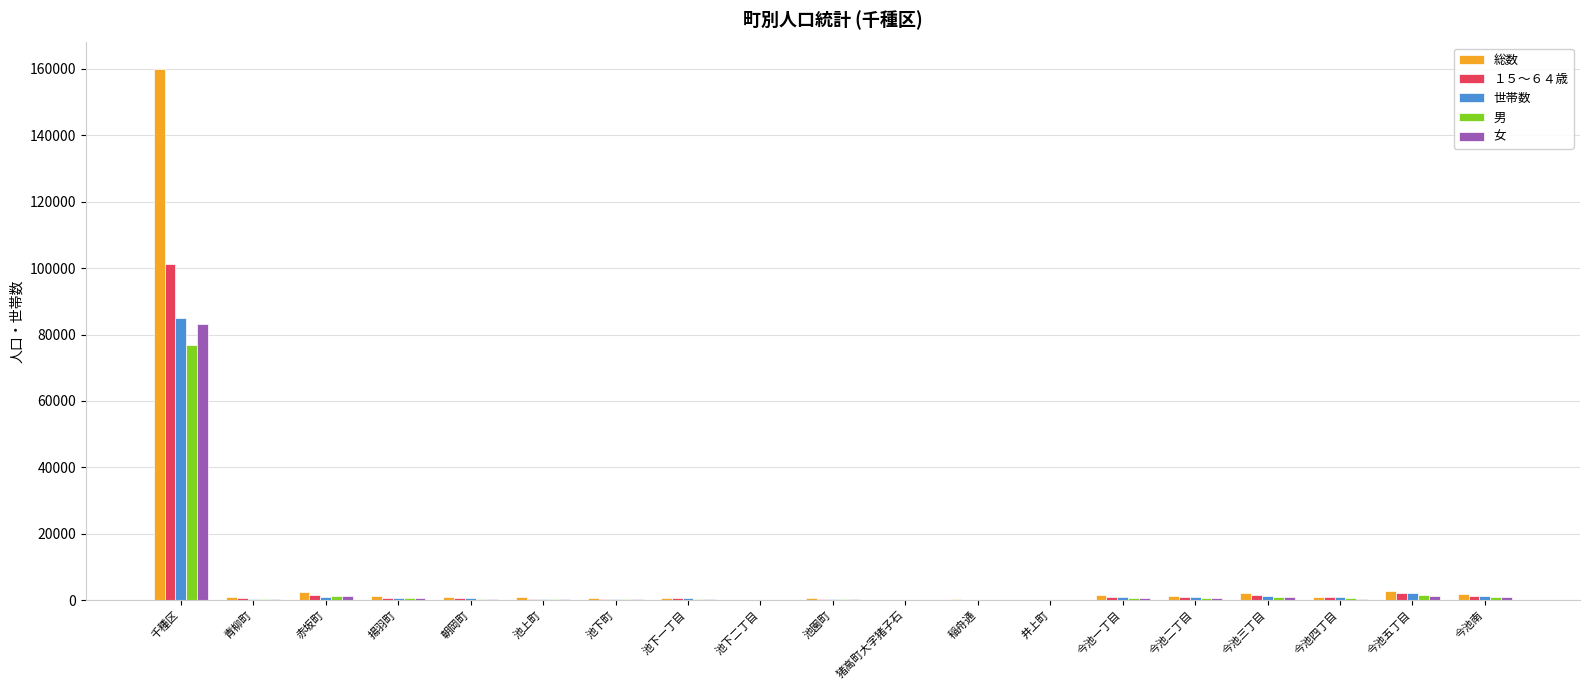

At which category is the sum across all series the highest?

千種区